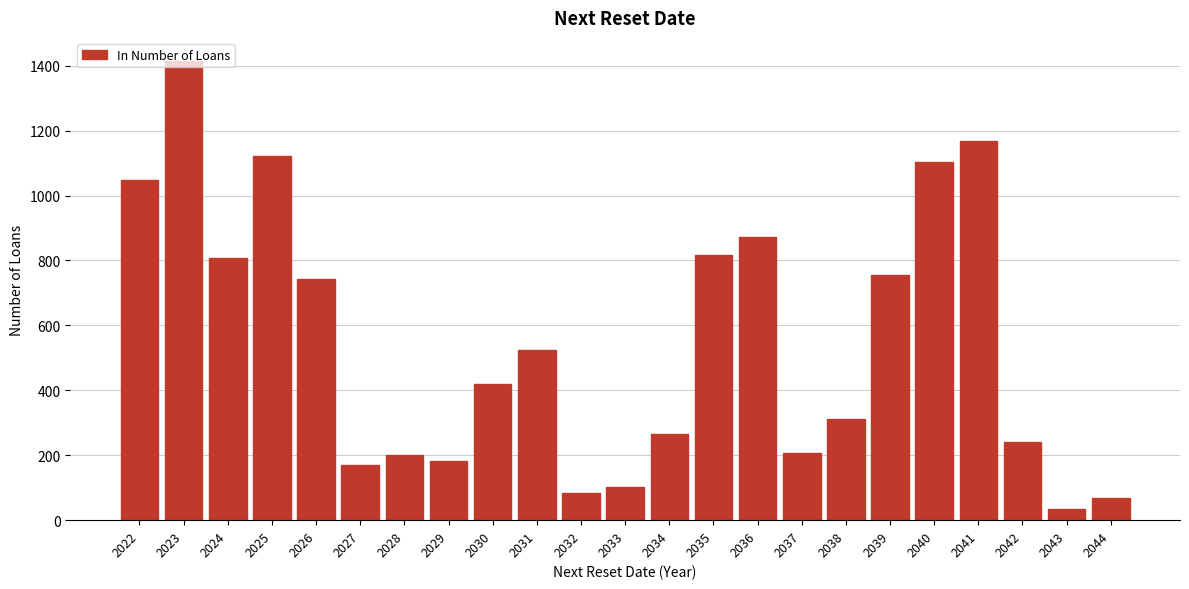

Which label corresponds to the smallest value in the chart?

2043